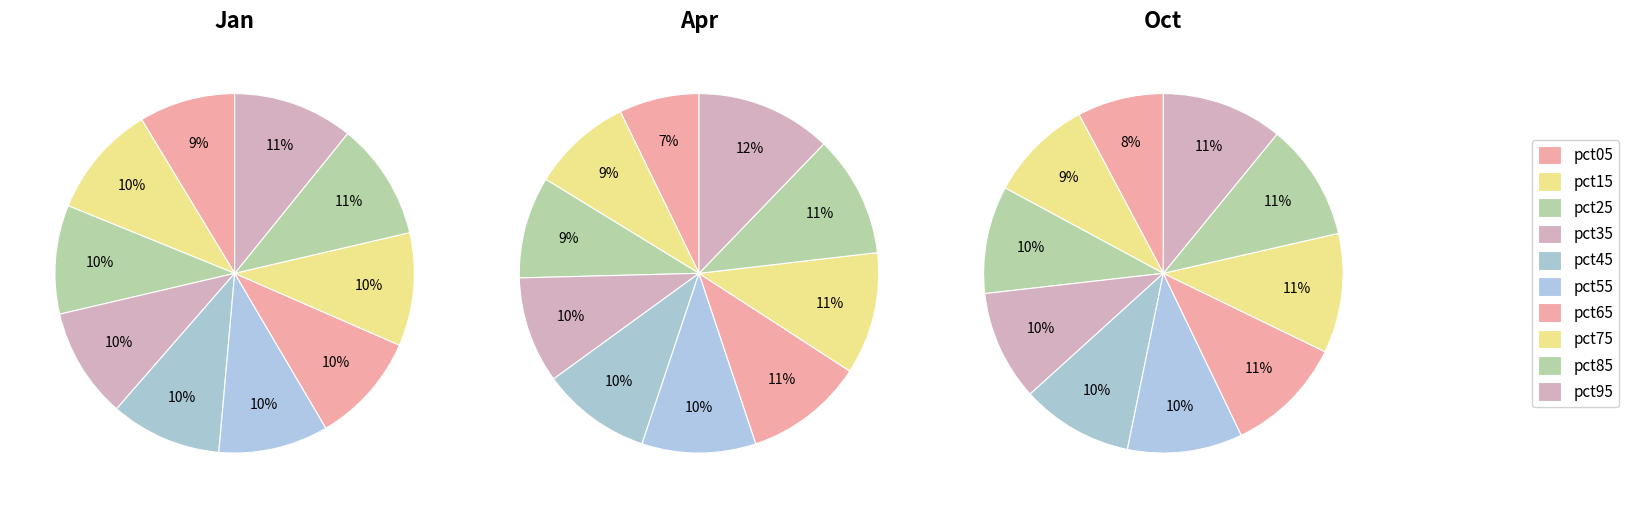

To the nearest percent, what is the average slice percentage?

10%